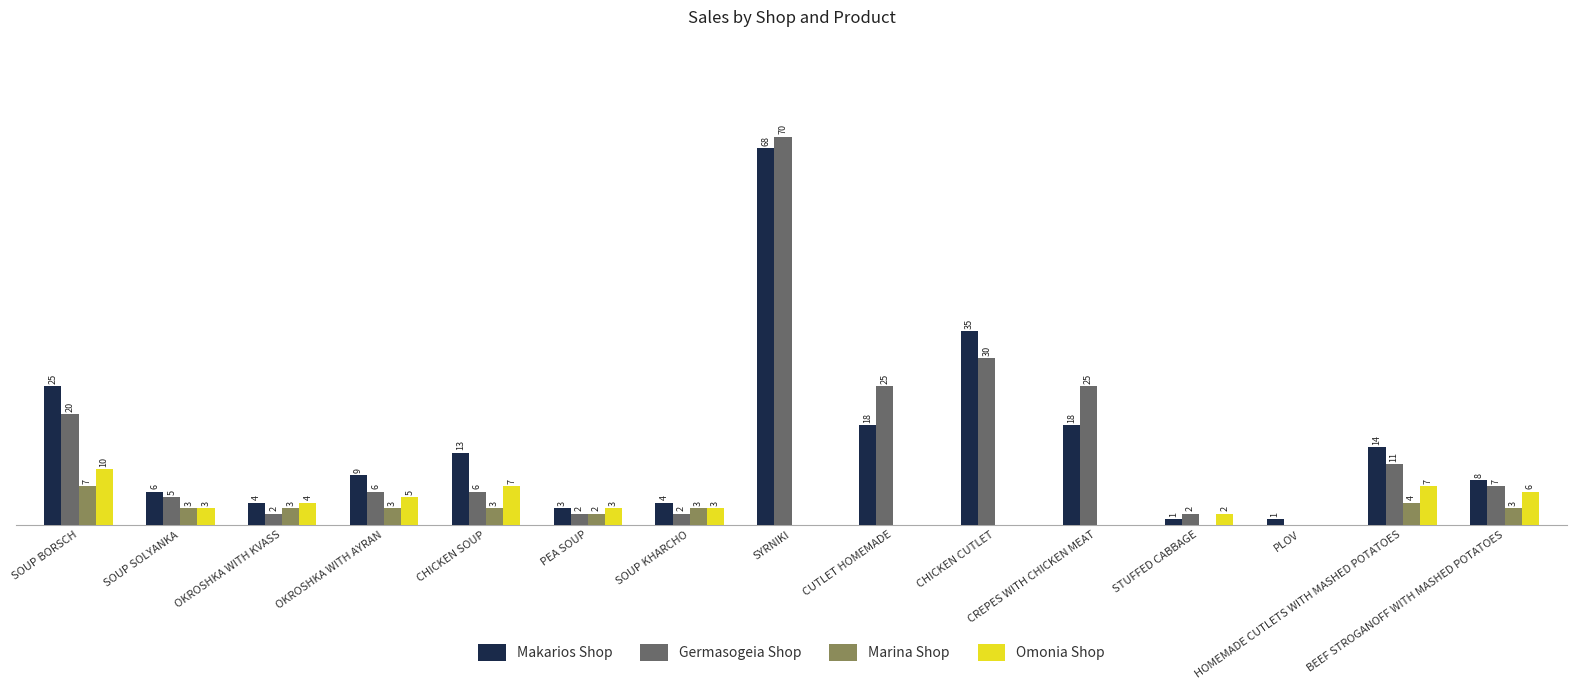

Which series has the widest spread of values?

Germasogeia Shop